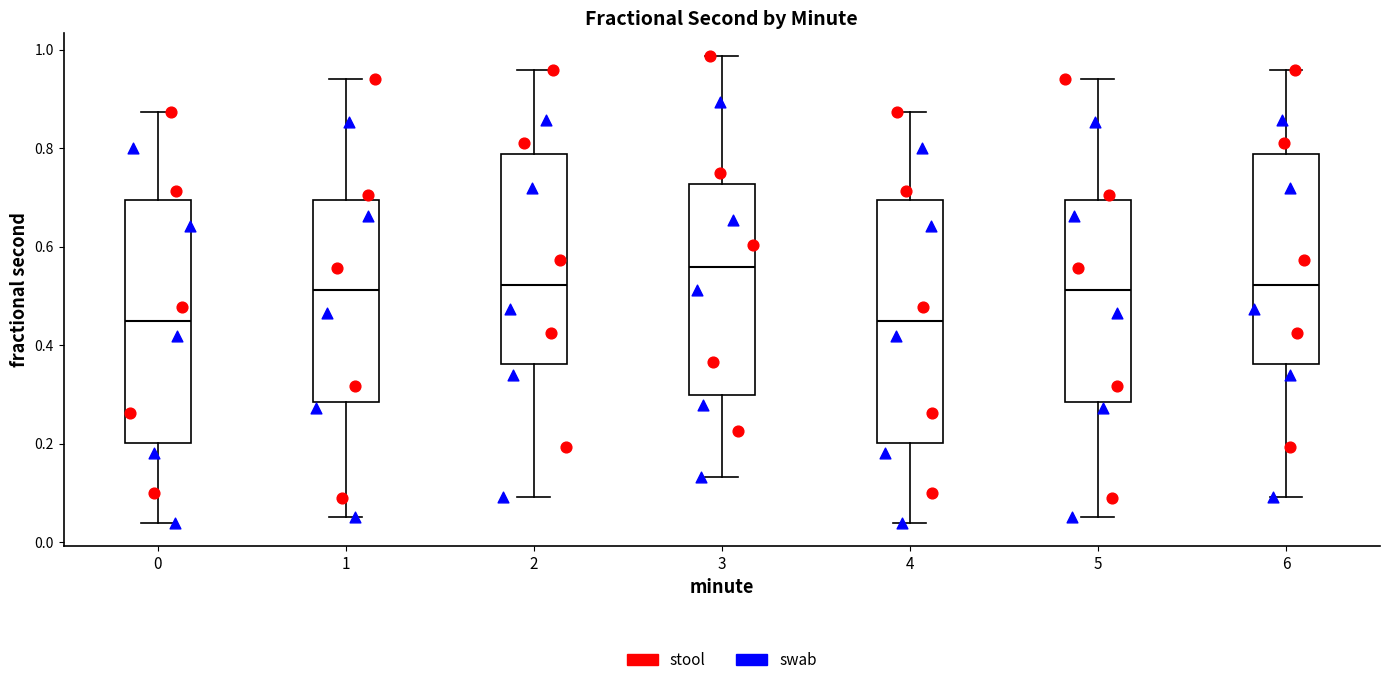

Where does the upper whisker of the box at x = 1 end on the y-axis? The values are not printed on the chart, so give them approximately, as read against the axis.

0.94